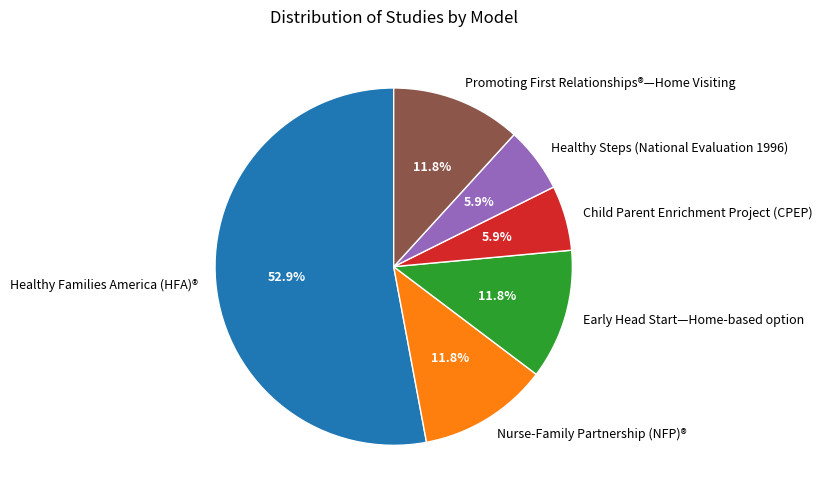

What percentage is NOT represented by Child Parent Enrichment Project (CPEP)?

94.1%